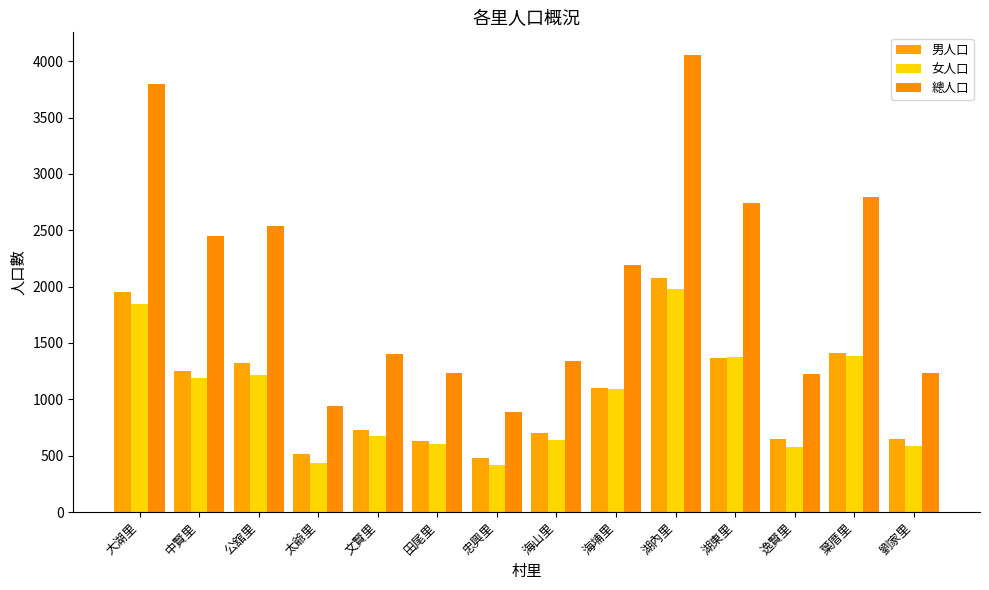

What are all the series names shown in the legend?

男人口, 女人口, 總人口